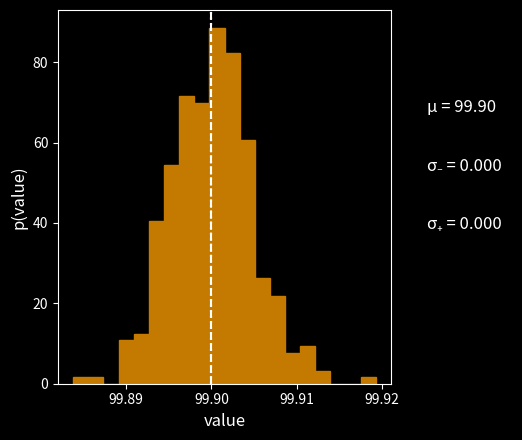

Around what value on the x-axis is the tallest bar? Give the approximate position of its centre, as read against the axis.

99.901